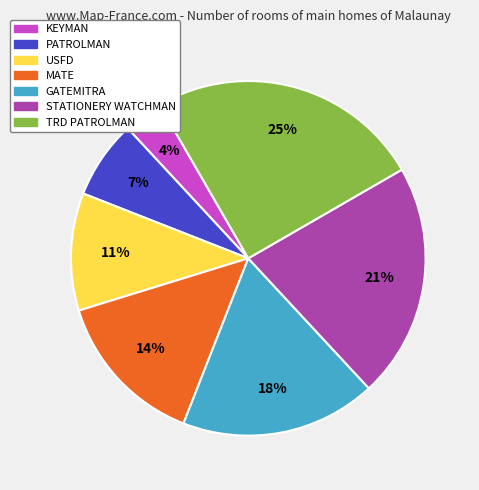

To the nearest percent, what is the average slice percentage?

14%